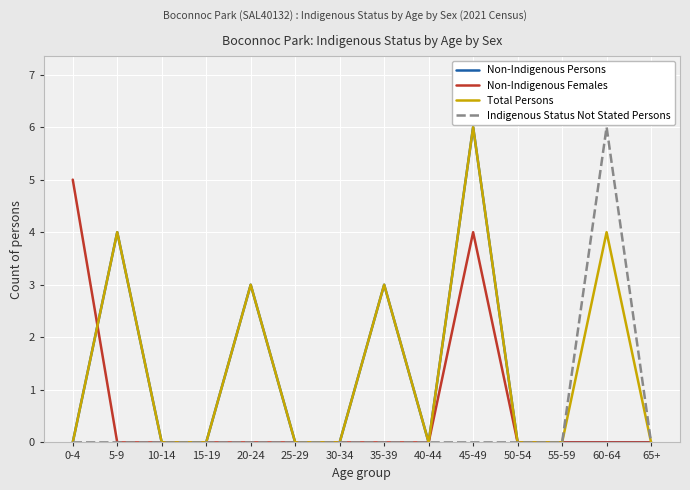

What are all the series names shown in the legend?

Non-Indigenous Persons, Non-Indigenous Females, Total Persons, Indigenous Status Not Stated Persons